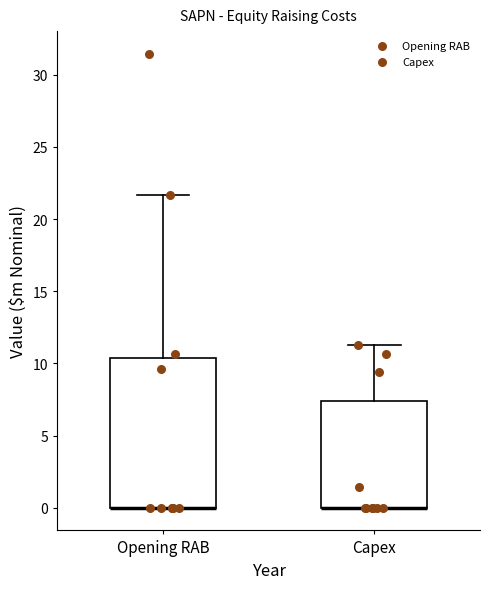

Reading left to right, read every box against the y-axis: the position of its median line, the range the box covers, and the ends of its whiskers. The values are not printed on the chart, so give them approximately, as read against the axis.

Opening RAB: median 0.0 (drawn on the box's lower edge), box 0.0 to 10.5, whiskers 0.0 to 21.5
Capex: median 0.0 (drawn on the box's lower edge), box 0.0 to 7.5, whiskers 0.0 to 11.5